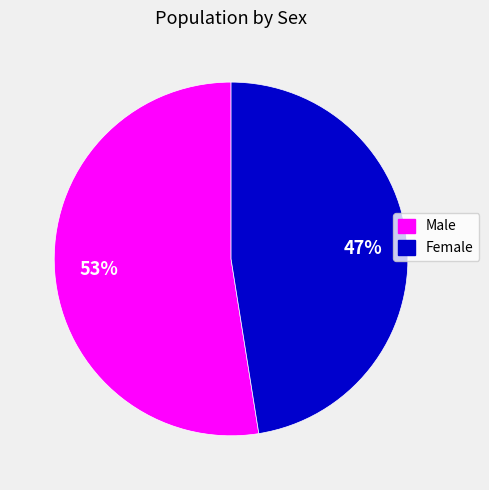

To the nearest percent, what portion does Male represent?

53%